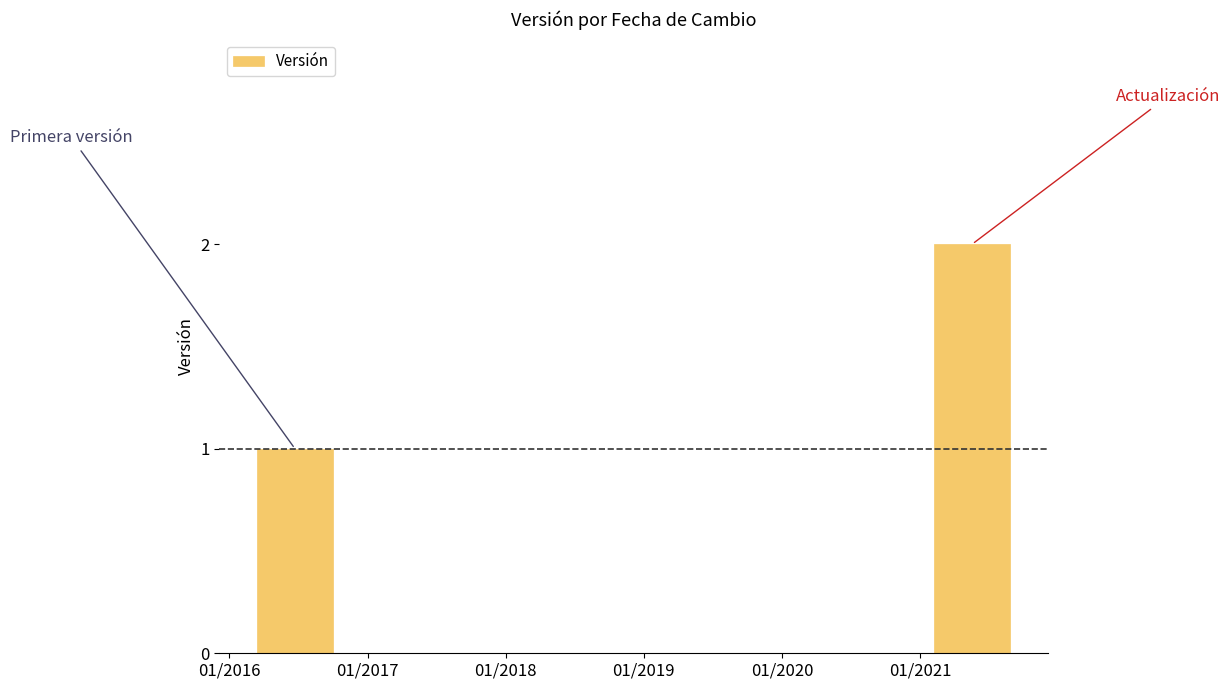

What is the sum of all values?

3